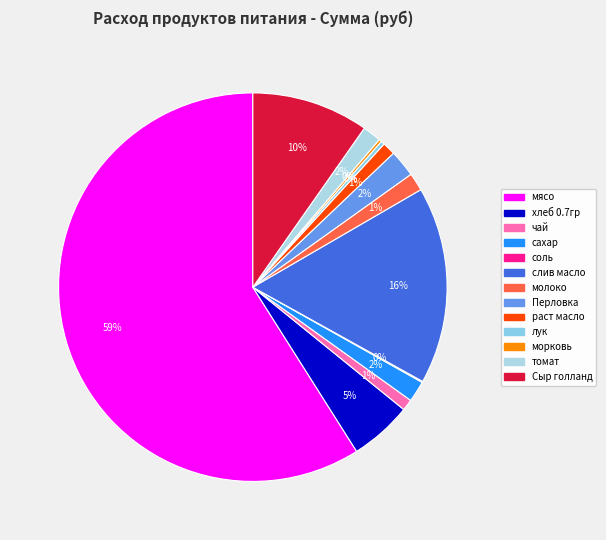

What is the largest slice in the pie chart?

мясо